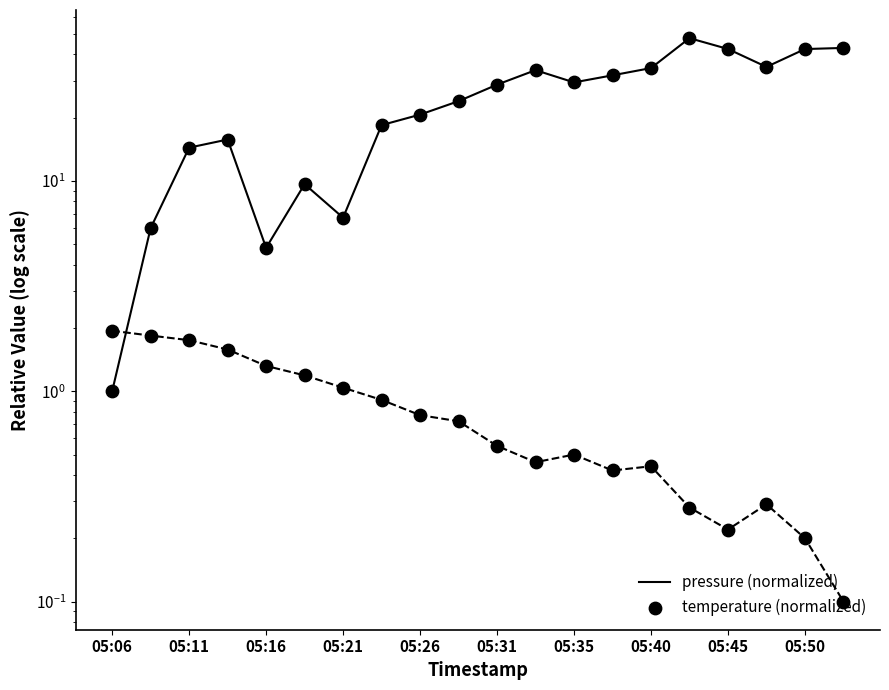

Which series contains the highest Y value?

pressure